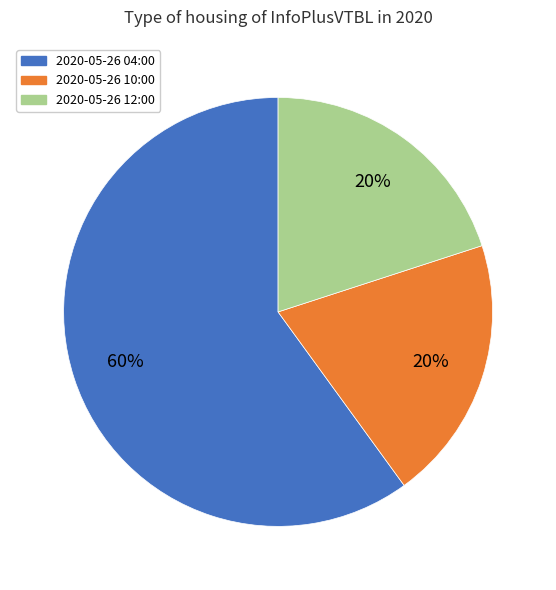

To the nearest percent, what is the difference between the largest and smallest slice percentages?

40%